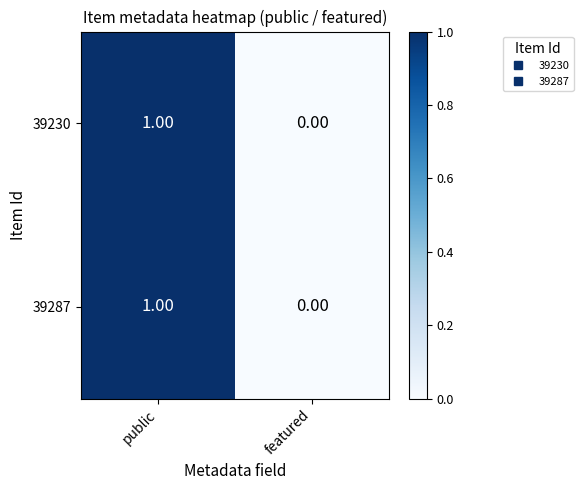

Rank the categories by 39287 value from highest to lowest.

public, featured